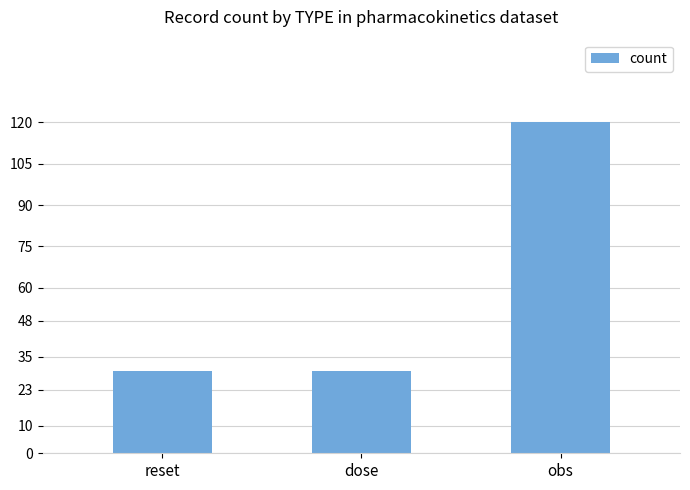

Reading left to right, list all the values displayed in this chart.

reset=30	dose=30	obs=120